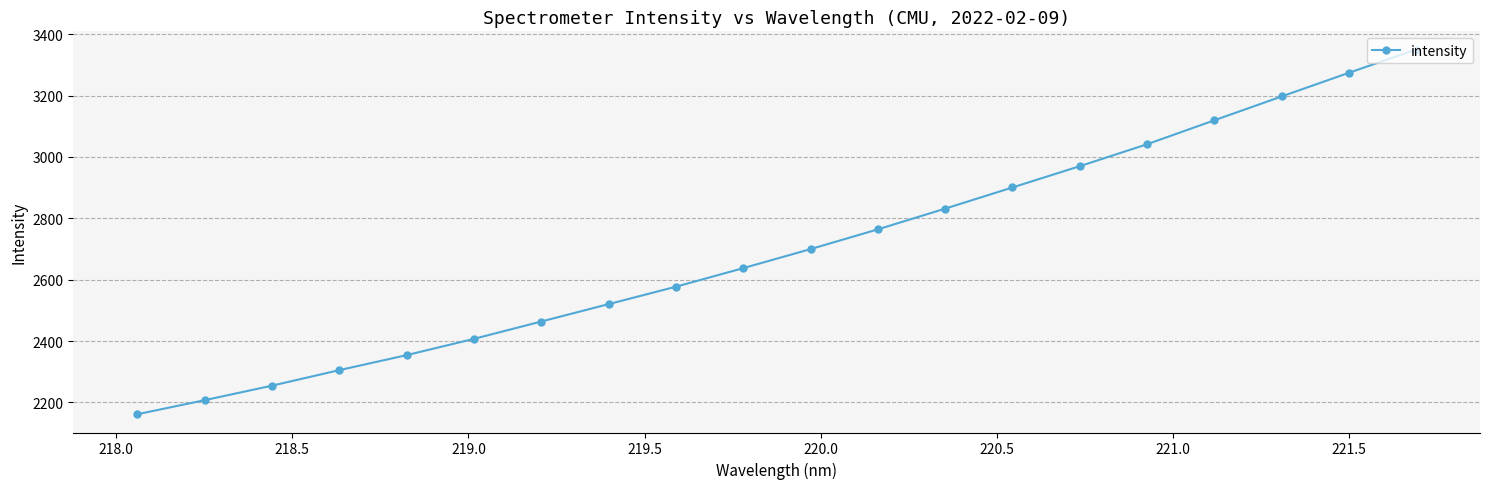

How many lines are shown in the chart?

1